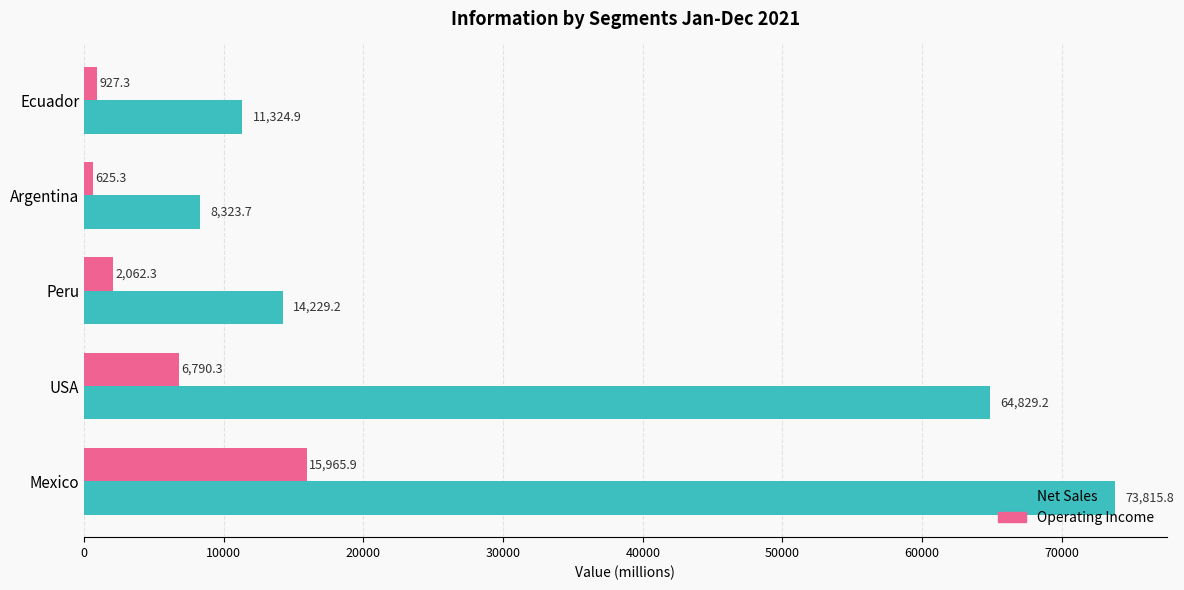

At which label is Net Sales closest to 41069?

USA